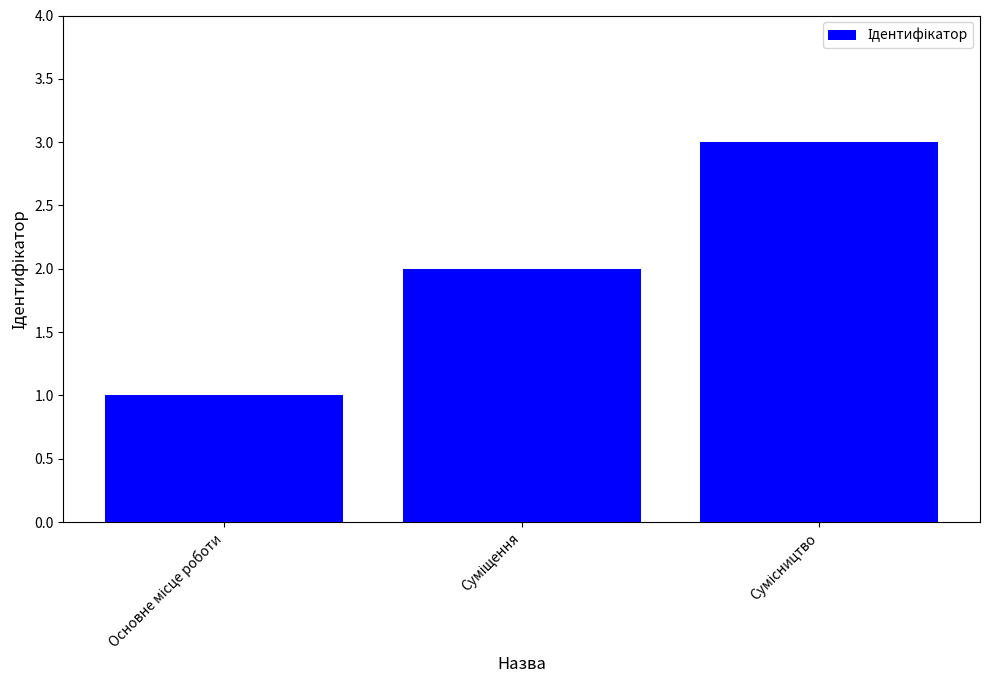

What is the maximum value shown in the chart?

3